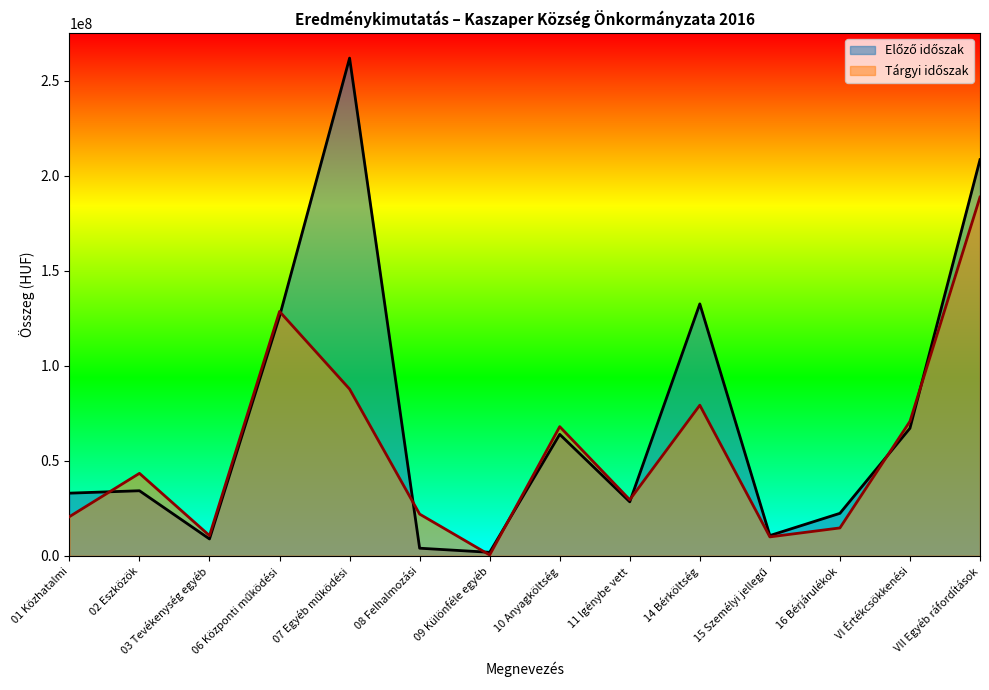

List the series in order of their overall mean, lowest first.

Tárgyi időszak, Előző időszak